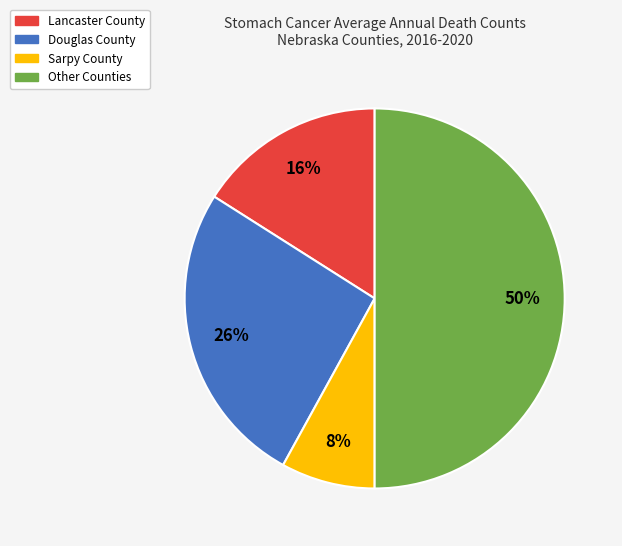

Count the number of slices in the pie.

4